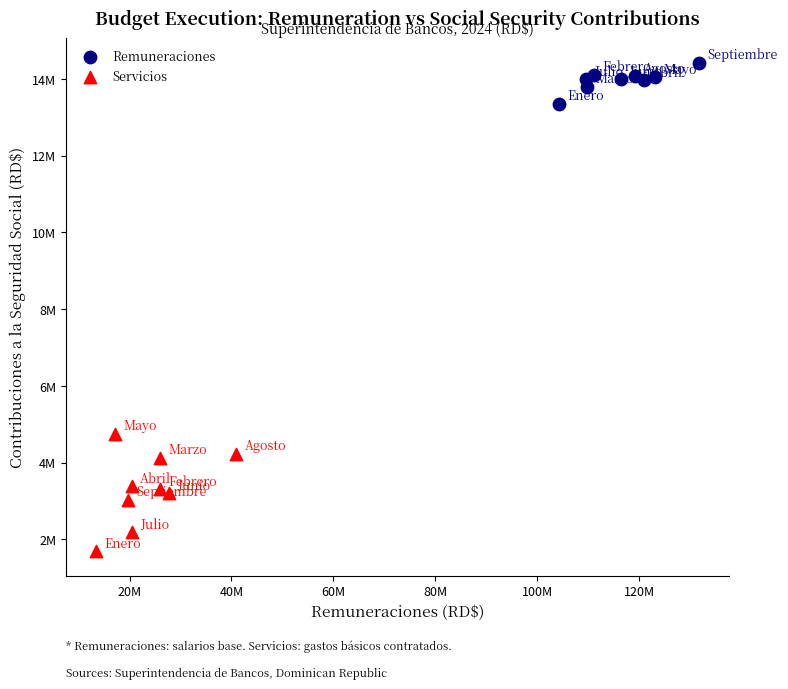

Which series reaches the minimum Y coordinate?

Servicios